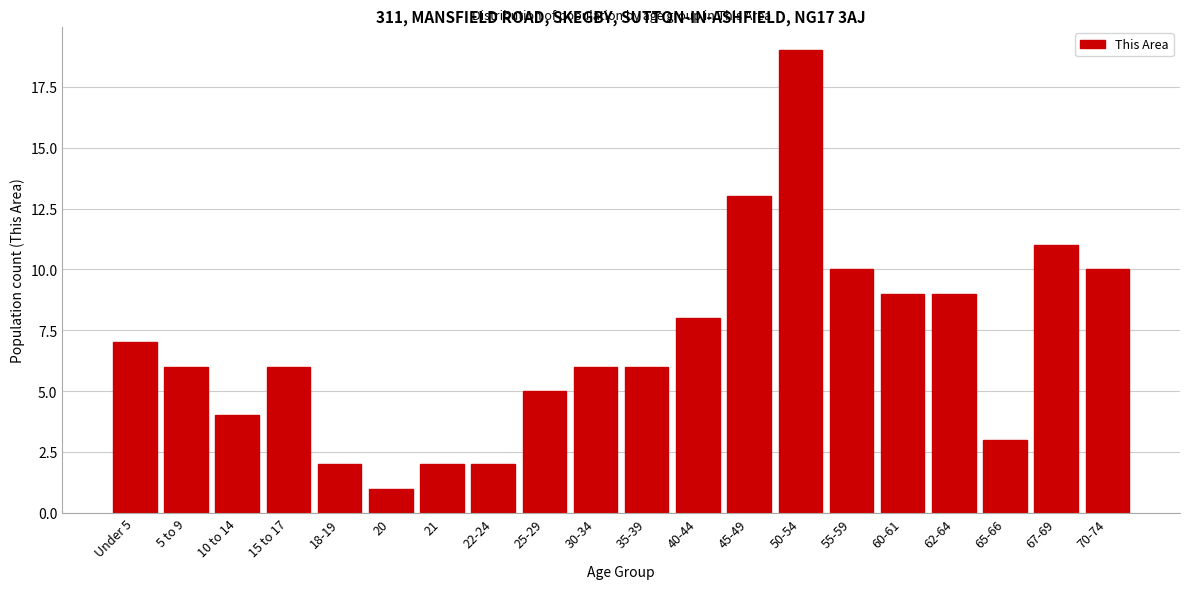

Reading left to right, extract all data points from this chart.

Under 5=7	5 to 9=6	10 to 14=4	15 to 17=6	18-19=2	20=1	21=2	22-24=2	25-29=5	30-34=6	35-39=6	40-44=8	45-49=13	50-54=19	55-59=10	60-61=9	62-64=9	65-66=3	67-69=11	70-74=10